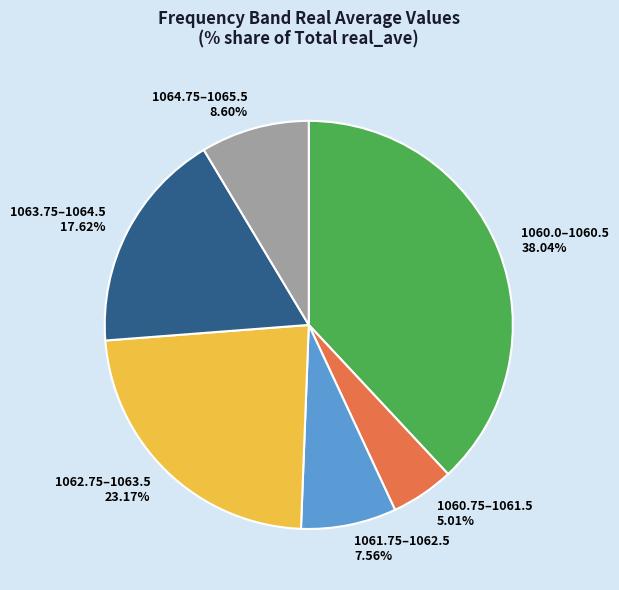

Between 1064.75–1065.5 8.60% and 1060.75–1061.5 5.01%, which is larger?

1064.75–1065.5 8.60%